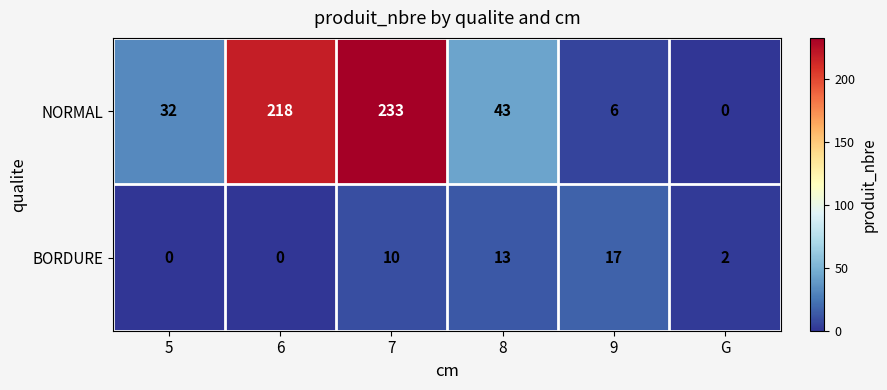

What is the sum of all NORMAL values?

532